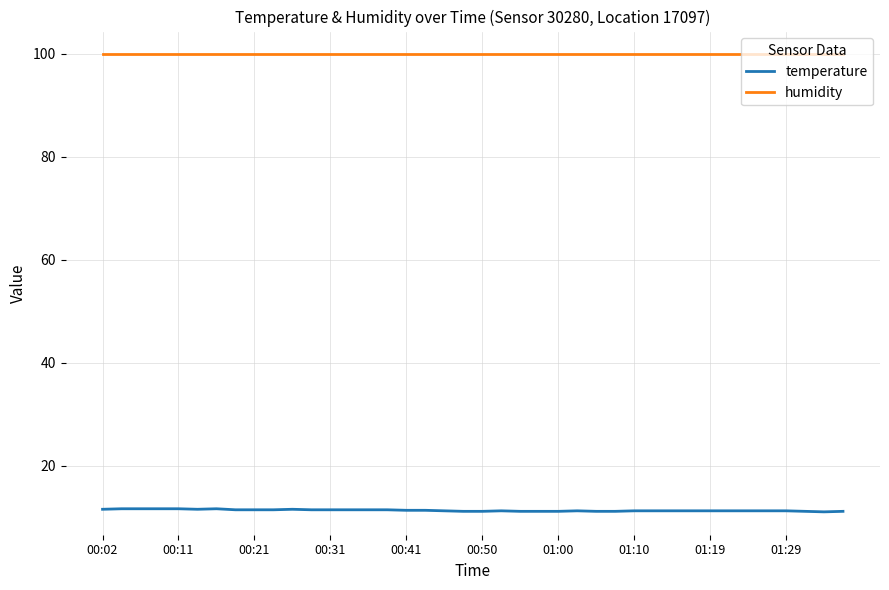

Which series has the largest total across all categories?

humidity